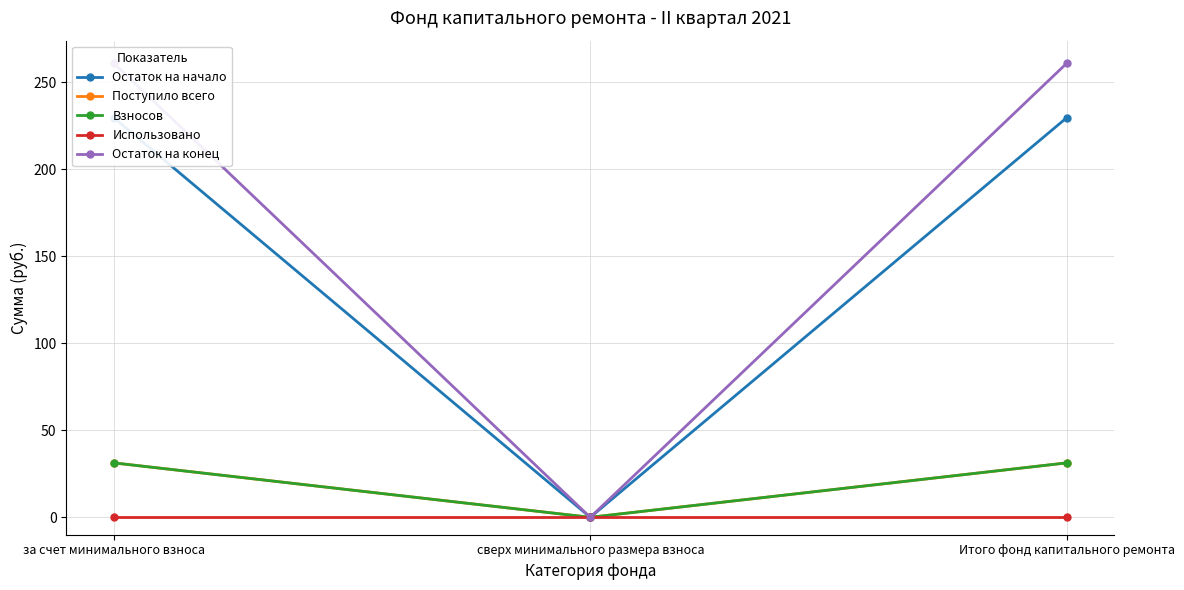

Which has a higher value, сверх минимального размера взноса or Итого фонд капитального ремонта?

Итого фонд капитального ремонта